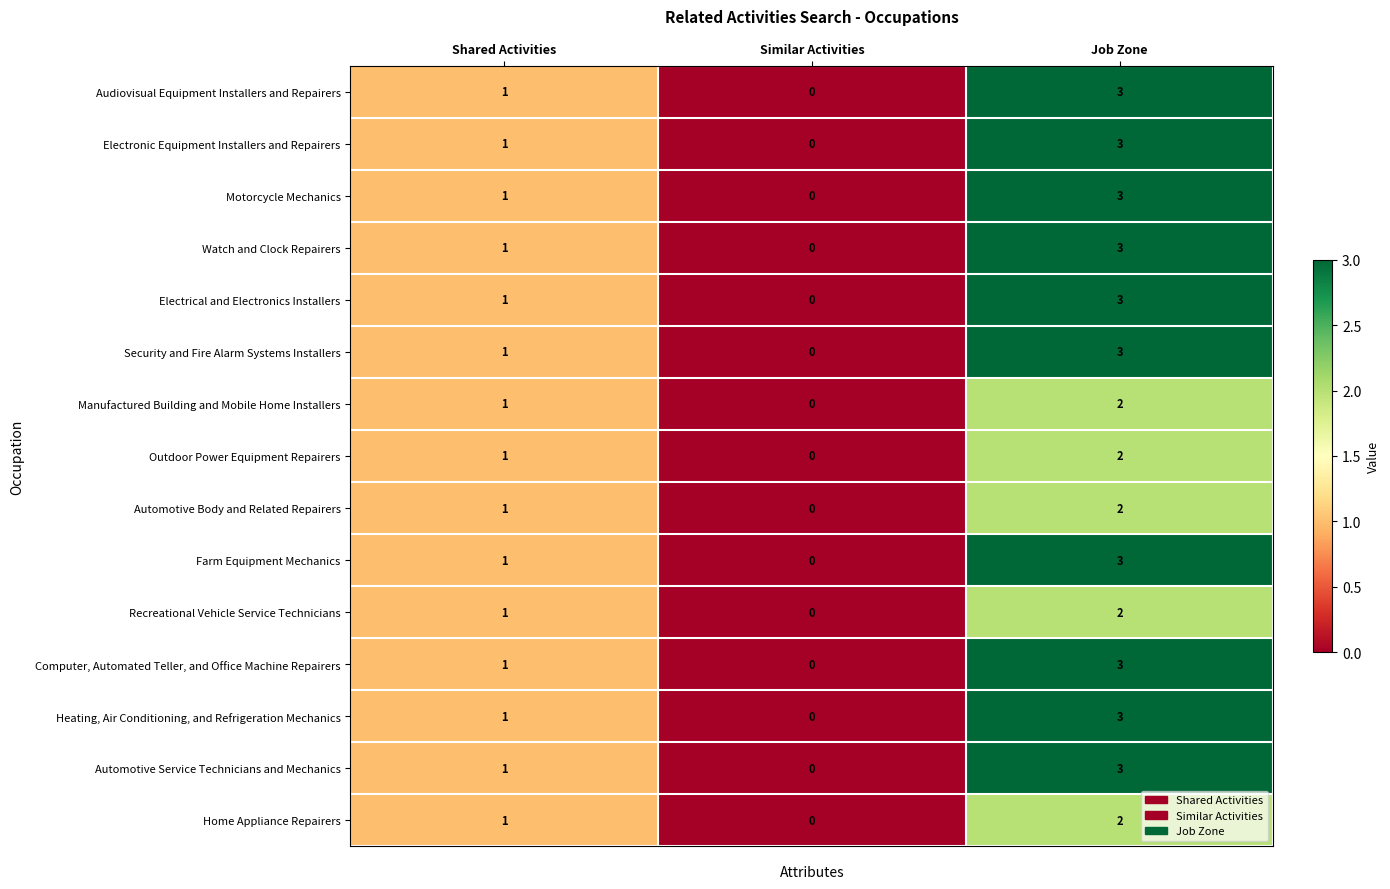

List the labels in order of Electronic Equipment Installers and Repairers value, largest first.

Job Zone, Shared Activities, Similar Activities